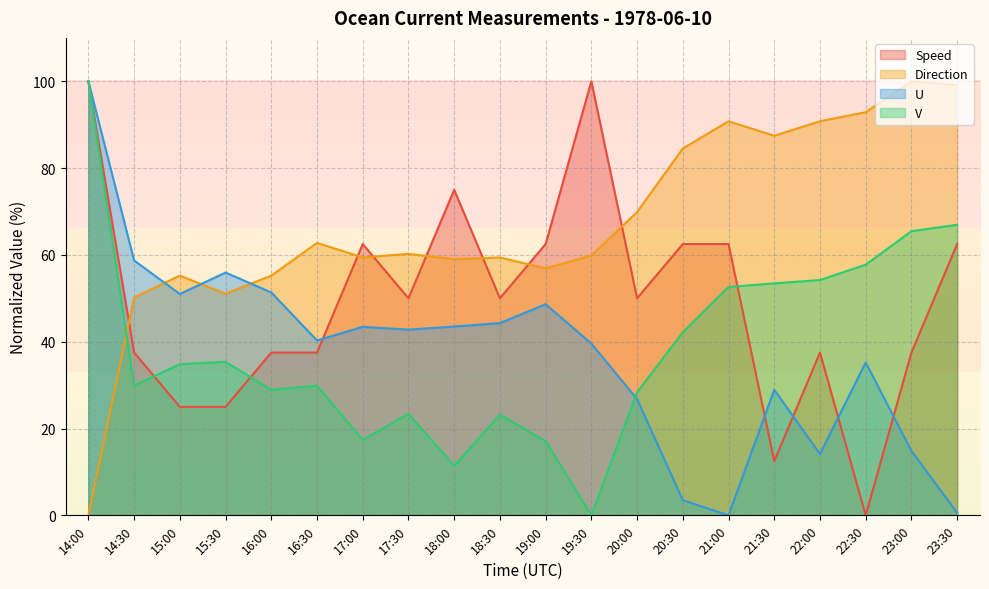

What is the label of the 2nd point from the left?

14:30